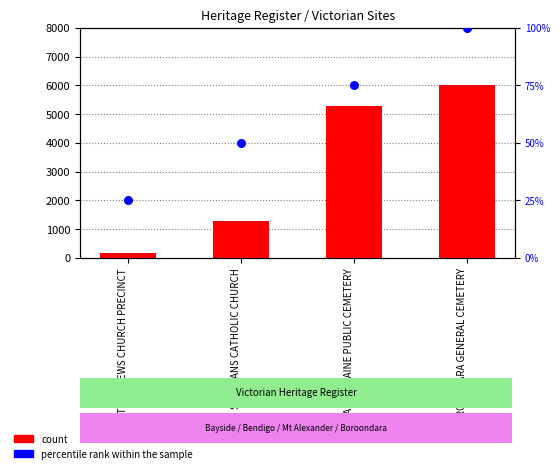

Which series reaches the minimum Y coordinate?

percentile rank within the sample